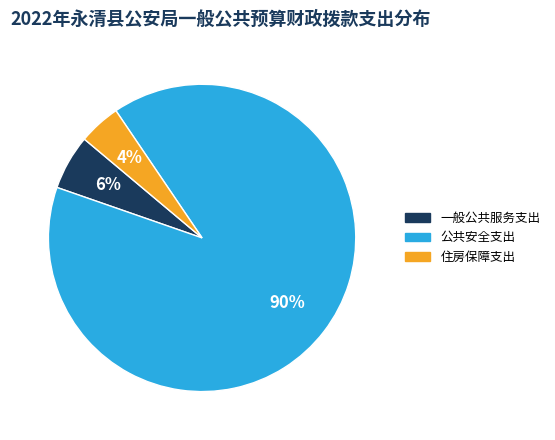

Rank the categories by value from lowest to highest.

住房保障支出, 一般公共服务支出, 公共安全支出